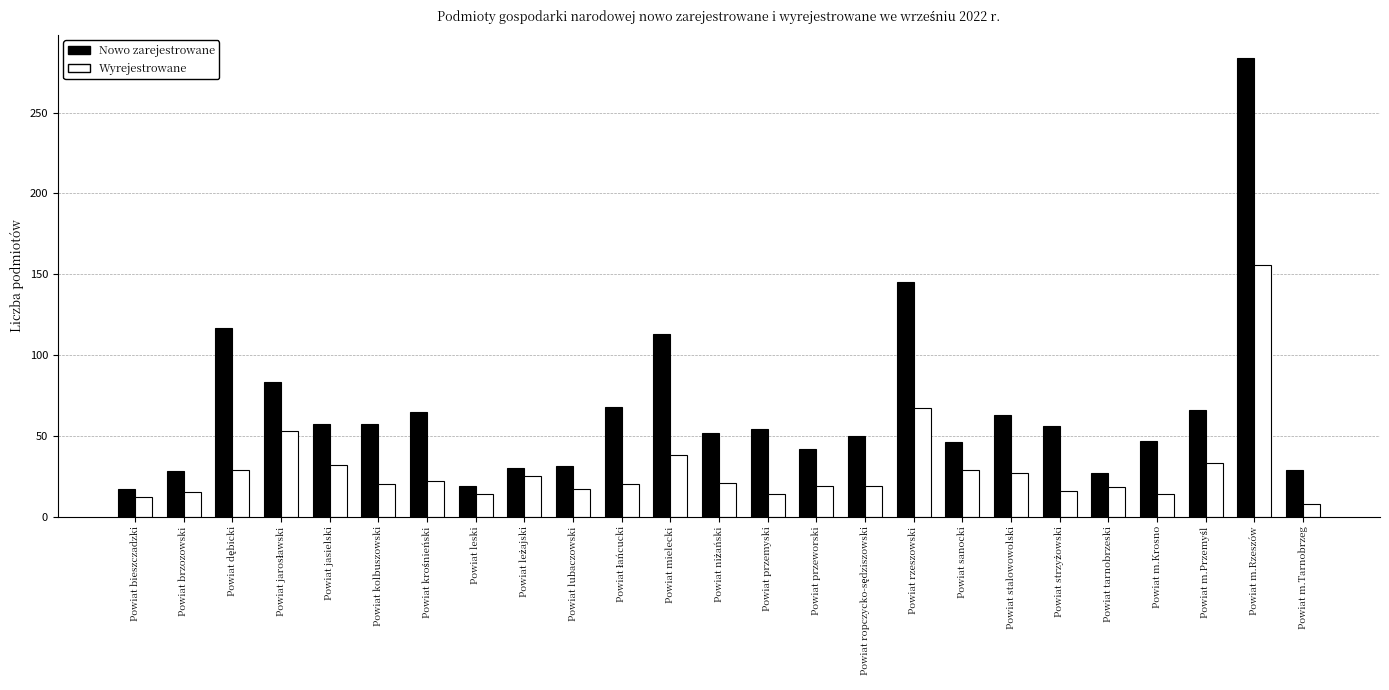

List the series in order of their peak value, highest first.

Nowo zarejestrowane, Wyrejestrowane